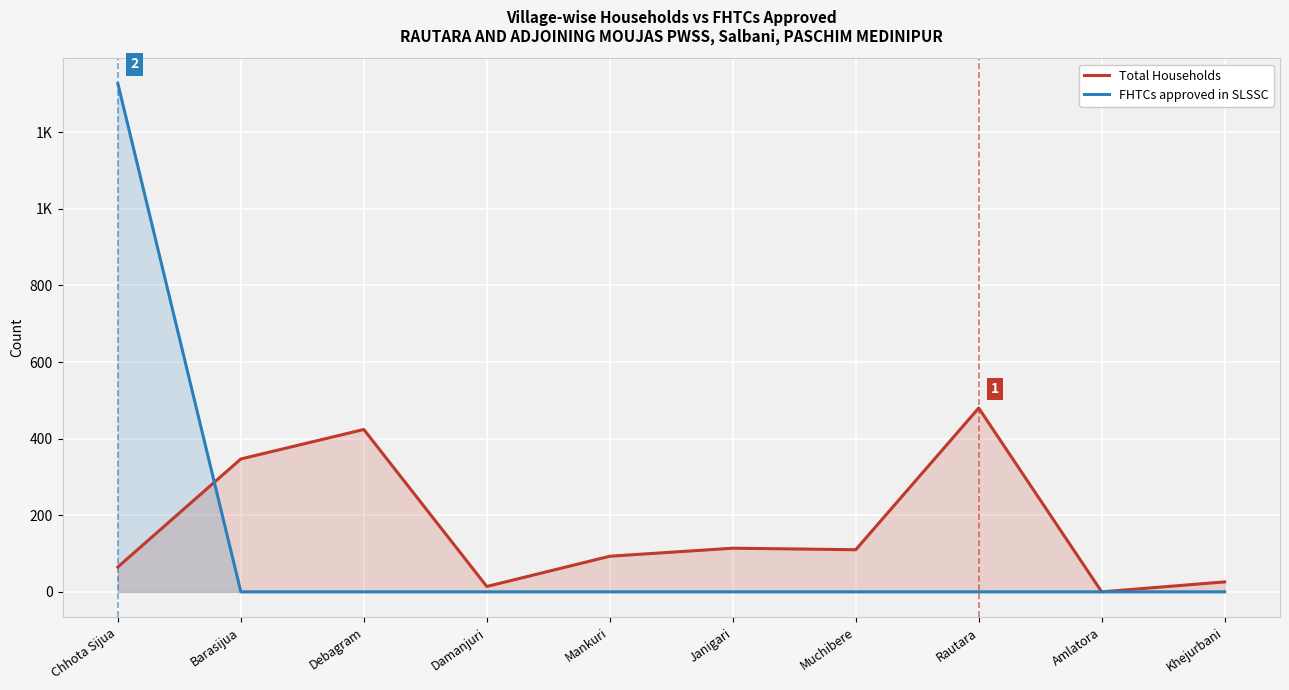

Reading left to right, list all the values displayed in this chart.

Total Households: Chhota Sijua=65	Barasijua=347	Debagram=424	Damanjuri=14	Mankuri=93	Janigari=114	Muchibere=110	Rautara=480	Amlatora=0	Khejurbani=26
FHTCs approved in SLSSC: Chhota Sijua=1327	Barasijua=0	Debagram=0	Damanjuri=0	Mankuri=0	Janigari=0	Muchibere=0	Rautara=0	Amlatora=0	Khejurbani=0